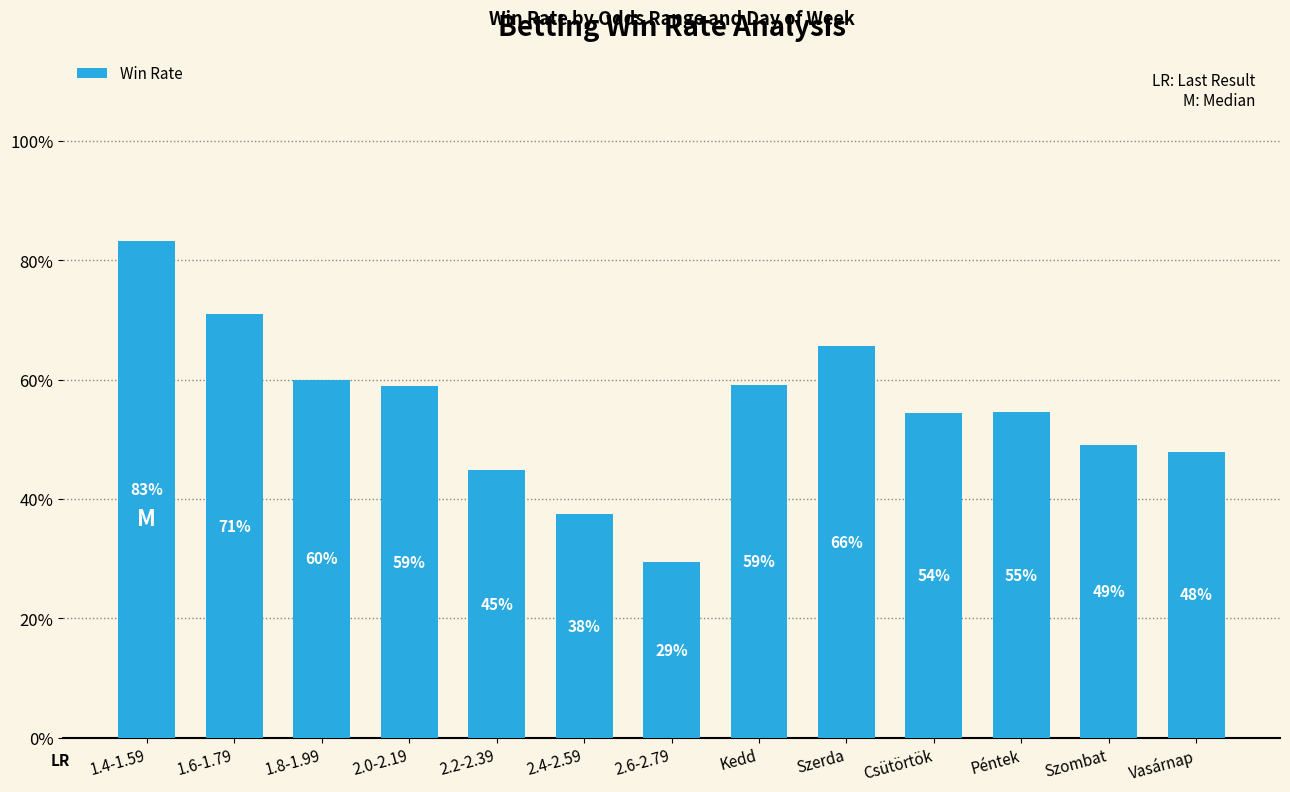

Does the chart contain any negative values?

No